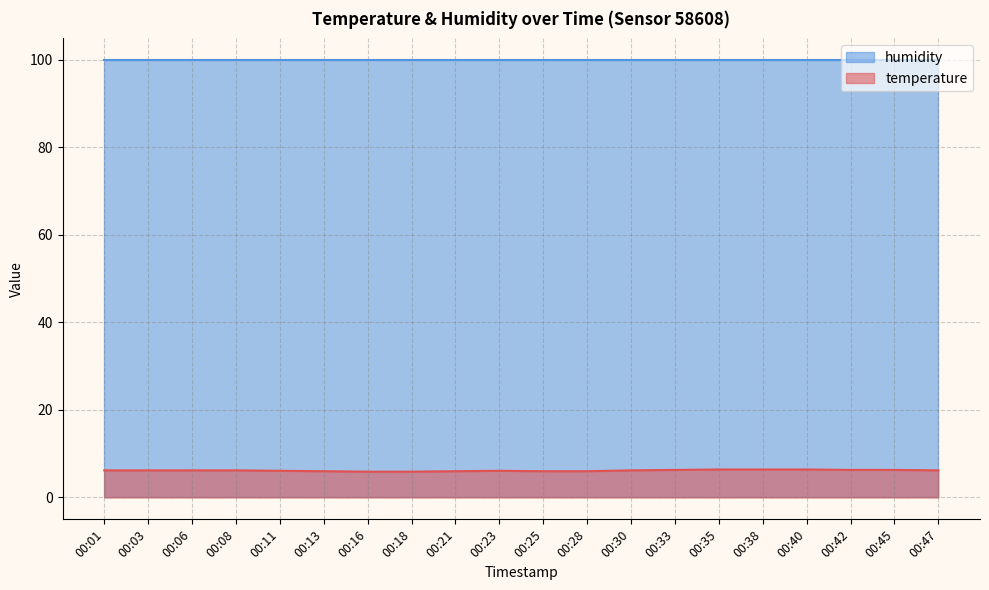

Which label corresponds to the largest value in the chart?

00:35